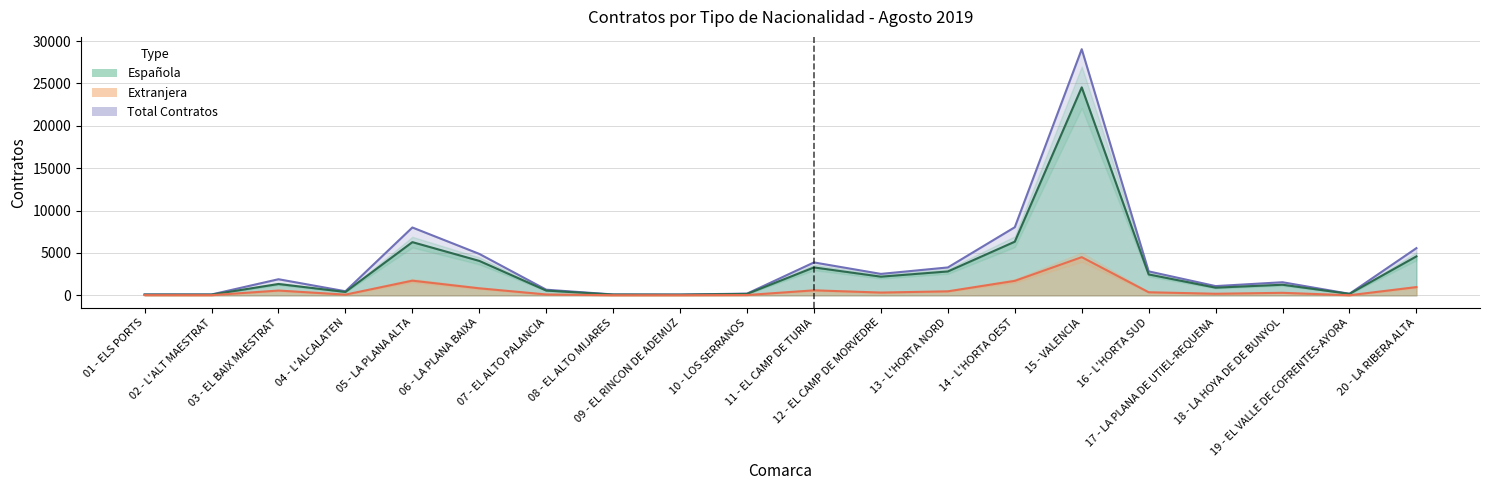

What is the label of the 15th point from the left?

15 - VALENCIA